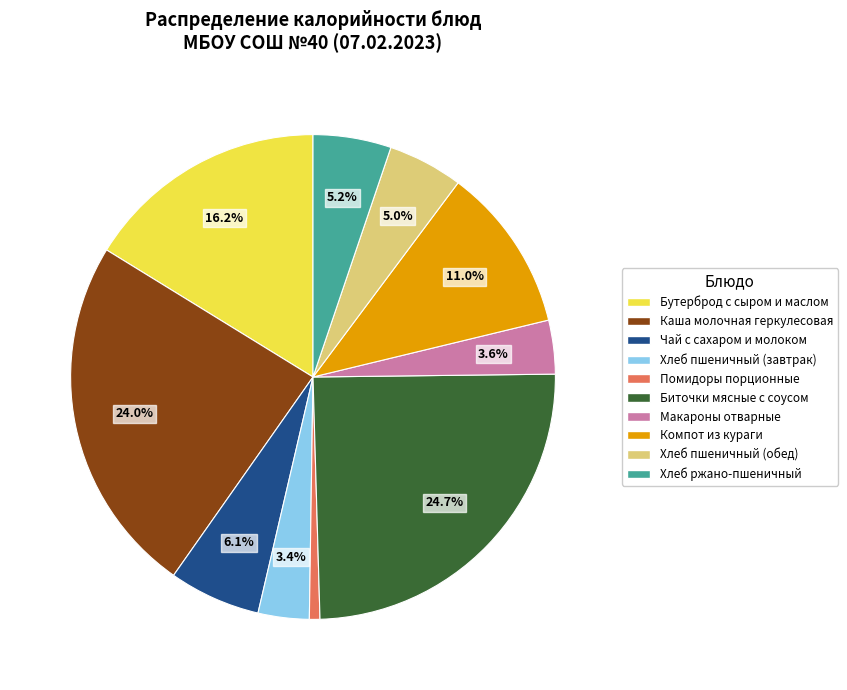

Approximately how many times larger is the value at Помидоры порционные compared to Хлеб пшеничный (завтрак)?

0.2